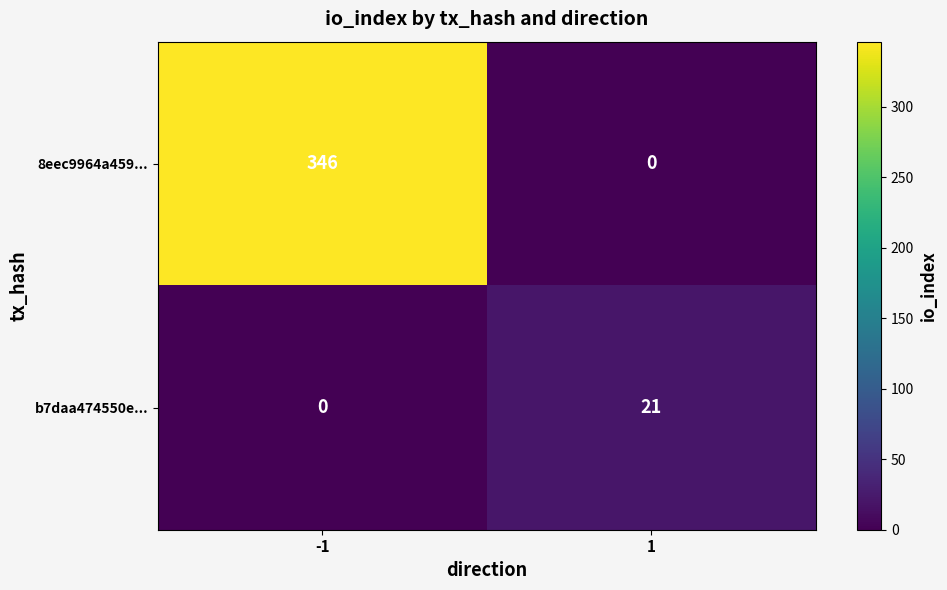

Reading right to left, transcribe all the data shown in this chart.

8eec9964a459...: 0	346
b7daa474550e...: 21	0